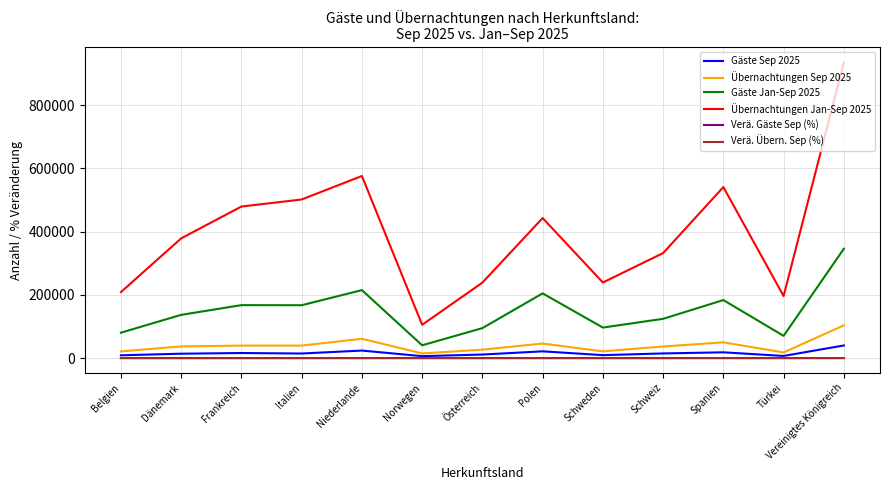

What is the greatest value displayed?

935731.0